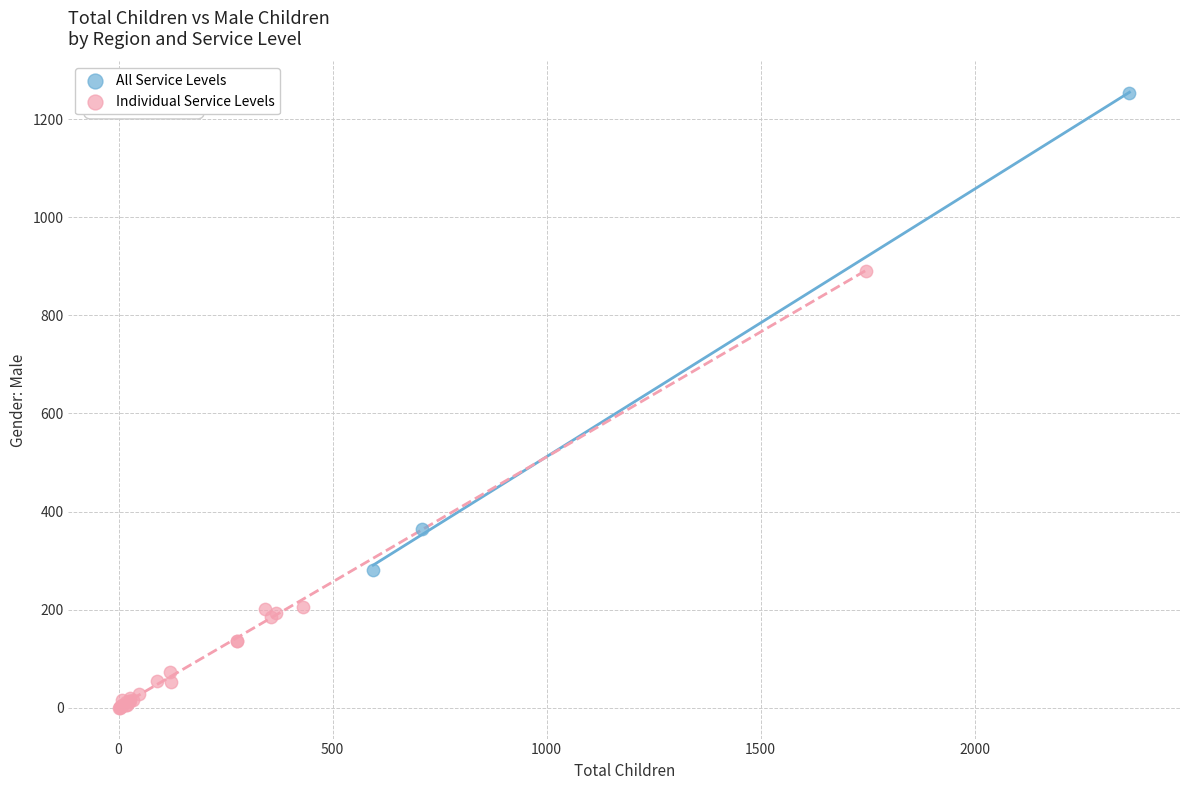

Which series has the widest spread of Y values?

All Service Levels